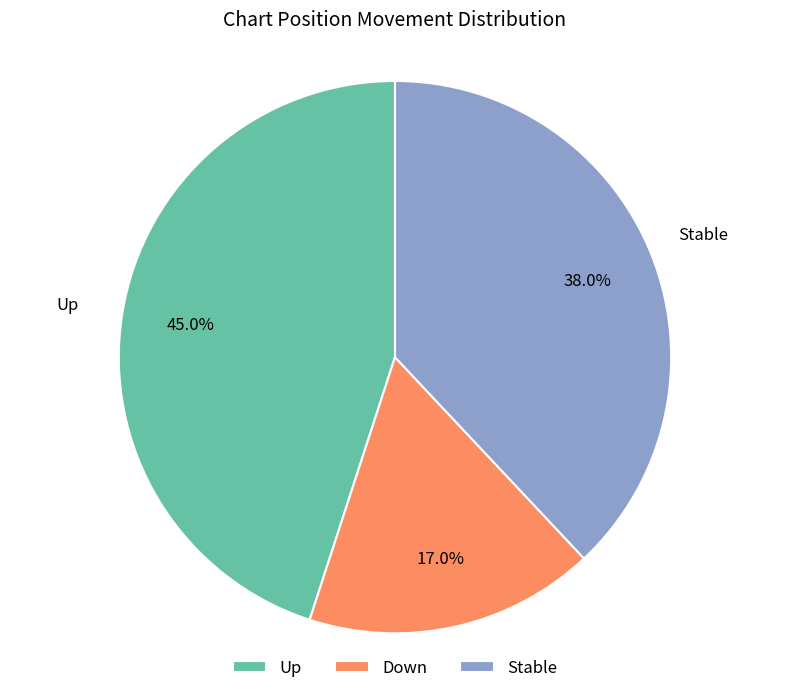

Is there any slice that represents more than half of the pie?

No